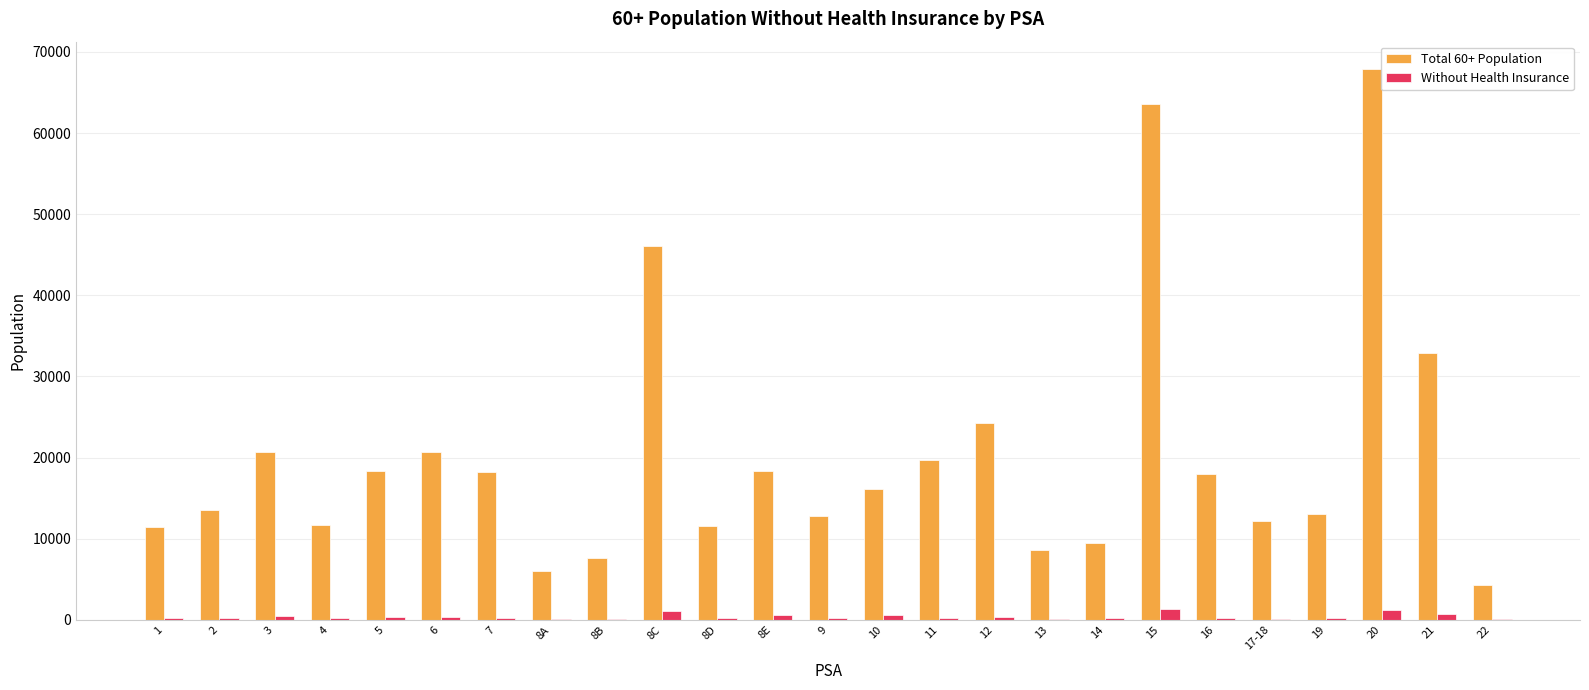

Between 7 and 8C, which series saw the biggest shift?

Total 60+ Population